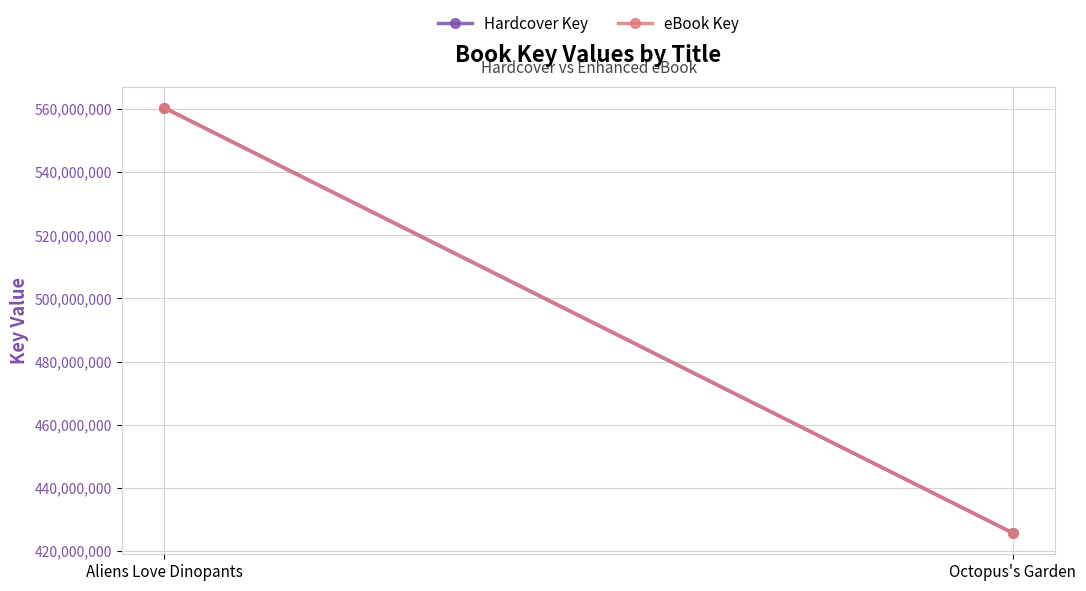

At how many categories does at least one series exceed 551760597?

1